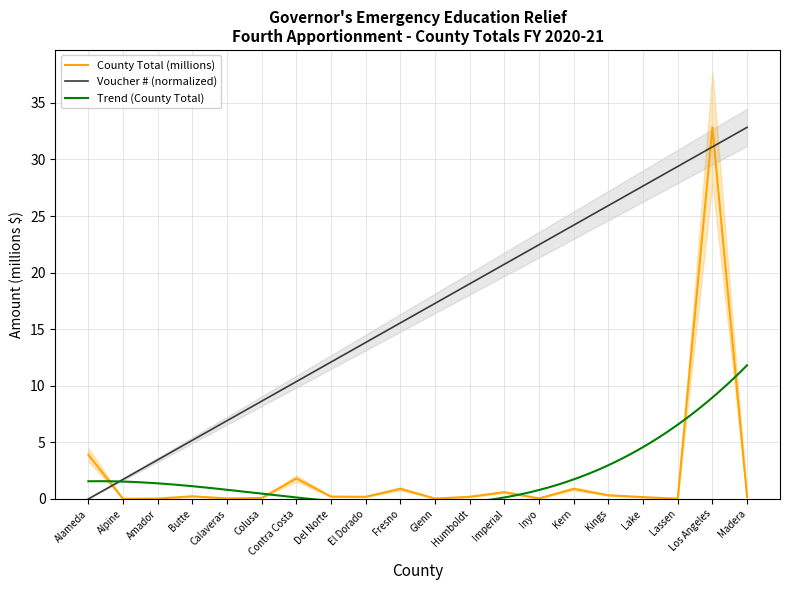

Where is County Total (millions) nearest to the value 16?

Alameda